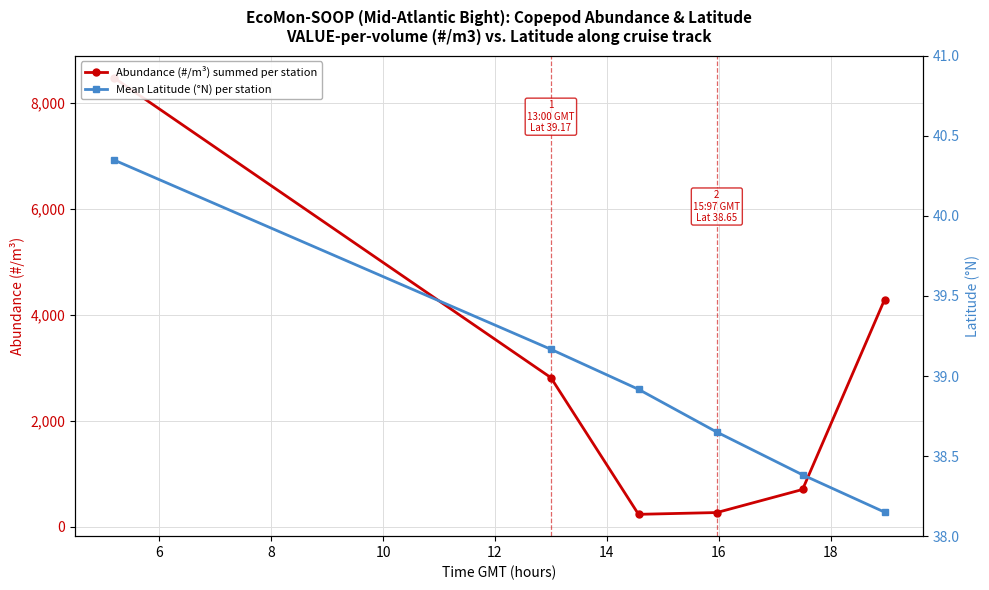

Is the value of Abundance (#/m³) summed per station at 10 greater than the value of Mean Latitude (°N) per station at 14?

Yes